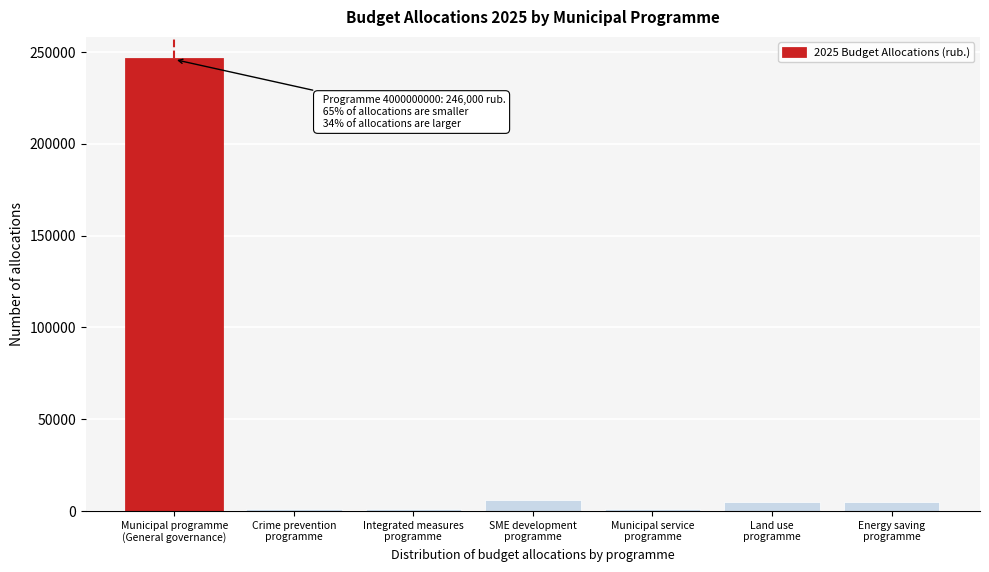

What is the sum of all values?

265000